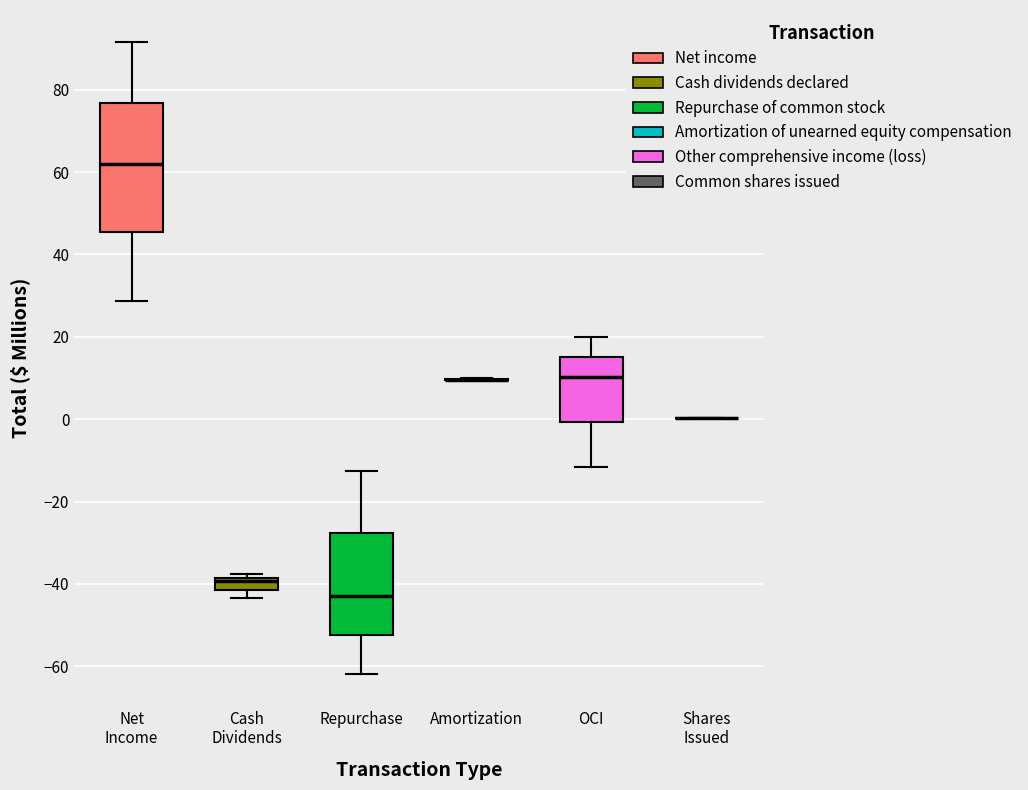

Which box is the tallest, from its lower edge to its upper edge?

Net Income